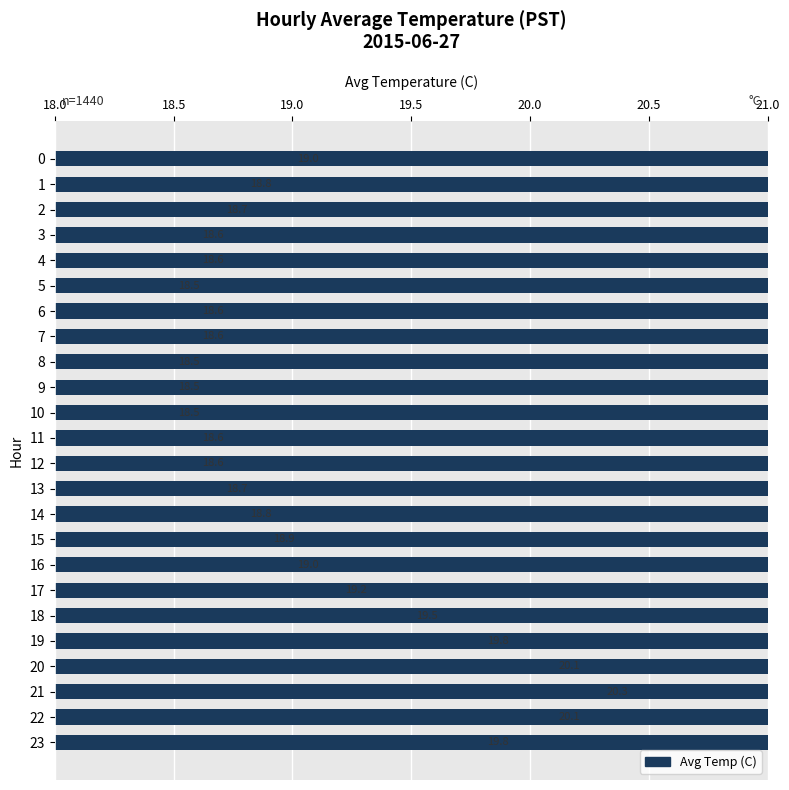

Reading left to right, transcribe all the data shown in this chart.

19.0	18.8	18.7	18.6	18.6	18.5	18.6	18.6	18.5	18.5	18.5	18.6	18.6	18.7	18.8	18.9	19.0	19.2	19.5	19.8	20.1	20.3	20.1	19.8